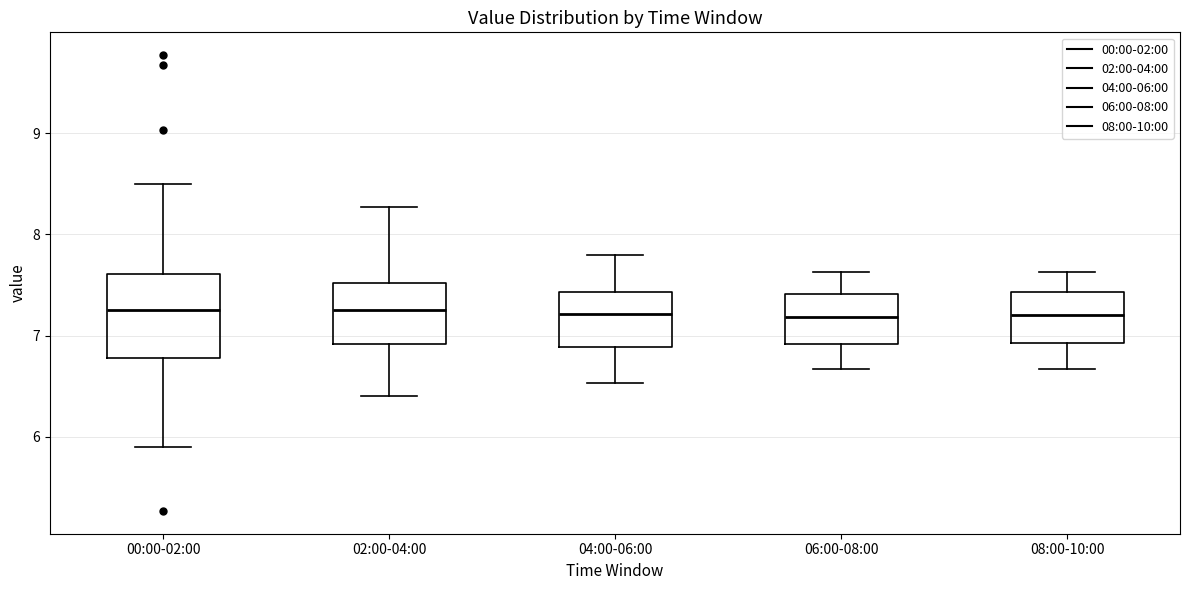

Comparing the boxes themselves (not the whiskers), which one is the tallest?

00:00-02:00